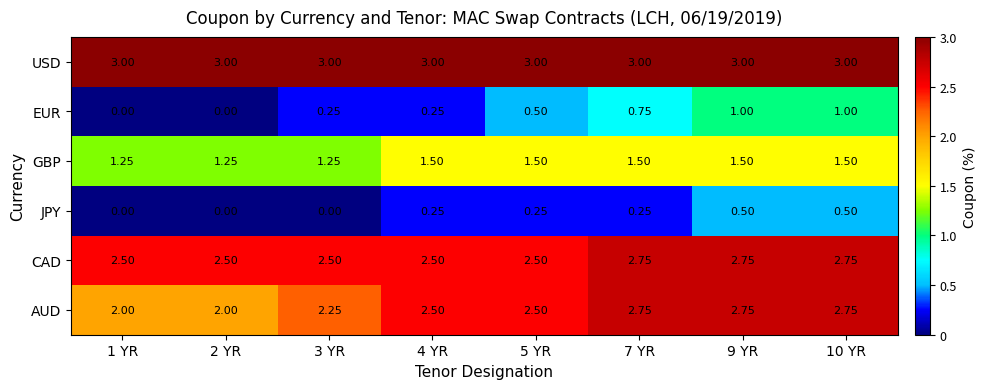

Which series has the largest total across all categories?

USD